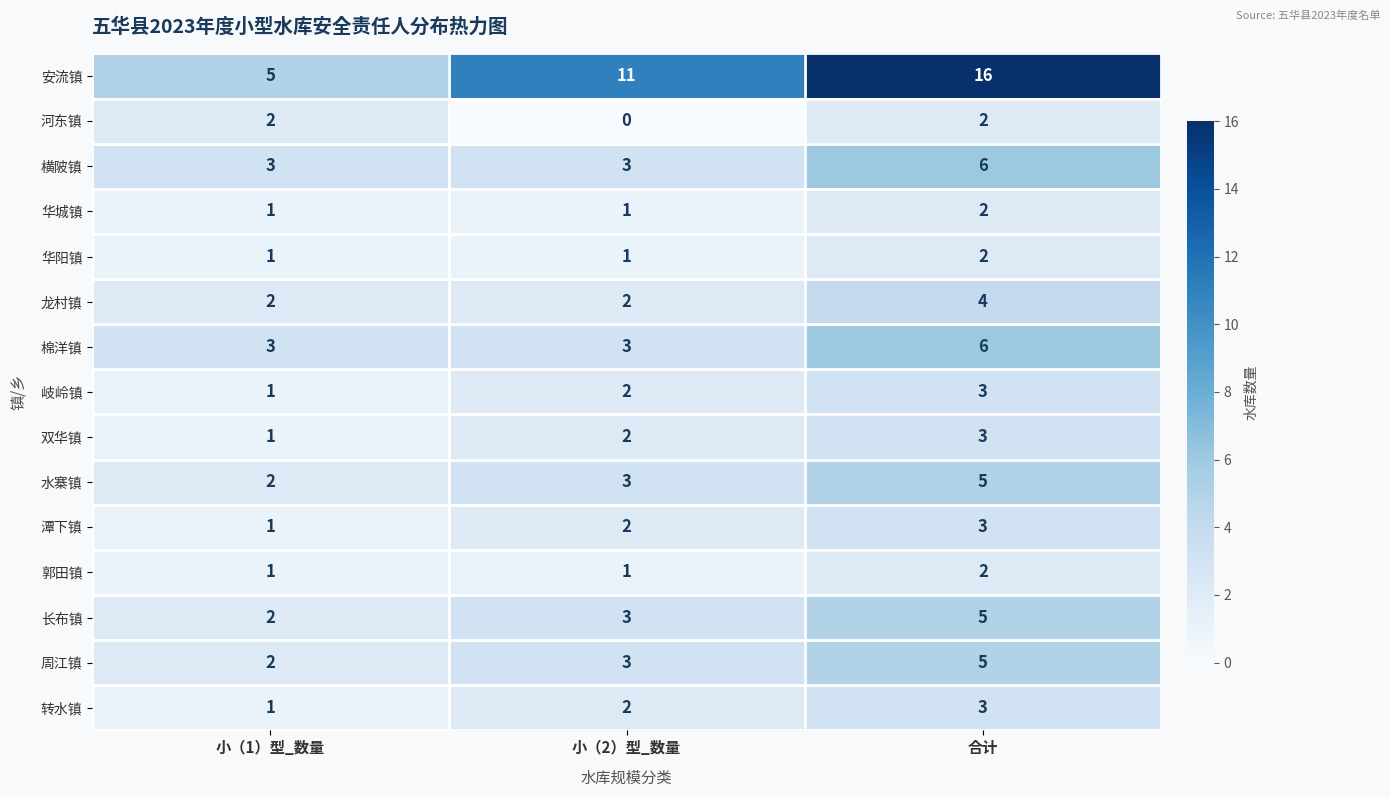

Is it true that 棉洋镇 equals 6 at 合计?

True